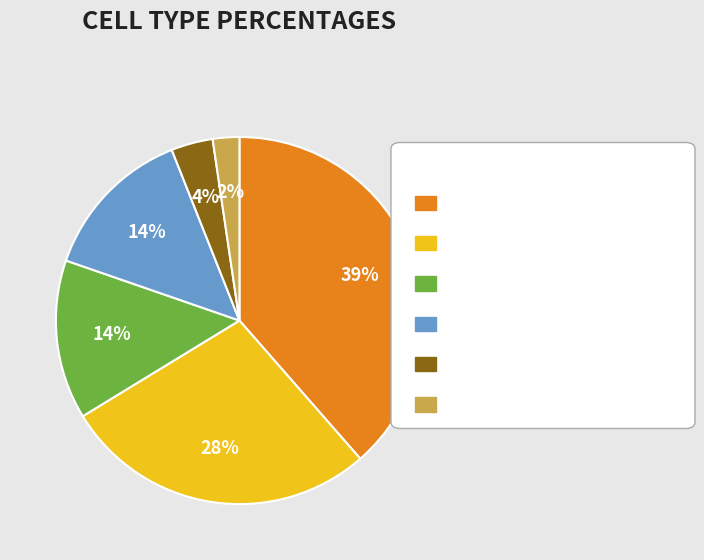

Does any single category account for the majority?

No